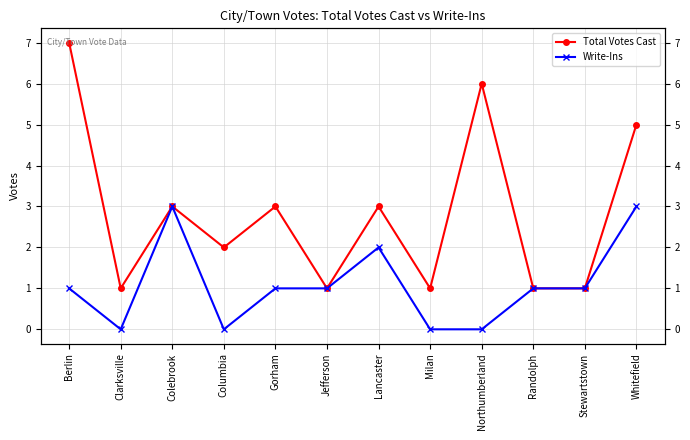

At how many categories does at least one series exceed 5?

2